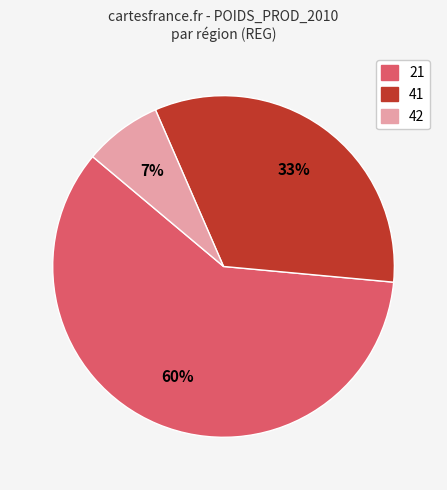

Which category accounts for the majority?

21